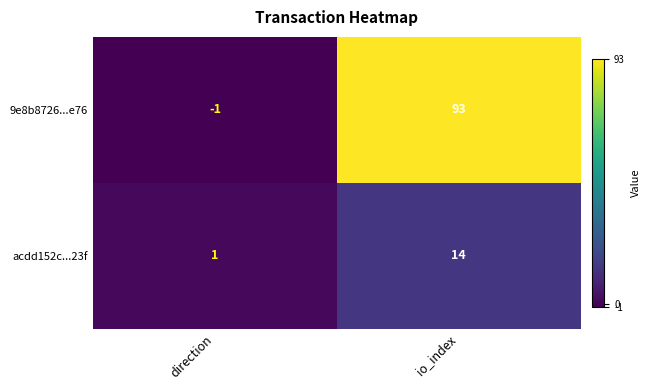

True or false: acdd152c...23f has a value of 1 at direction.

True